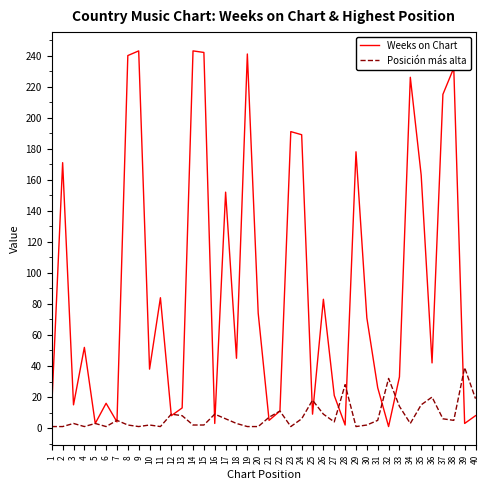

How many lines are shown in the chart?

2